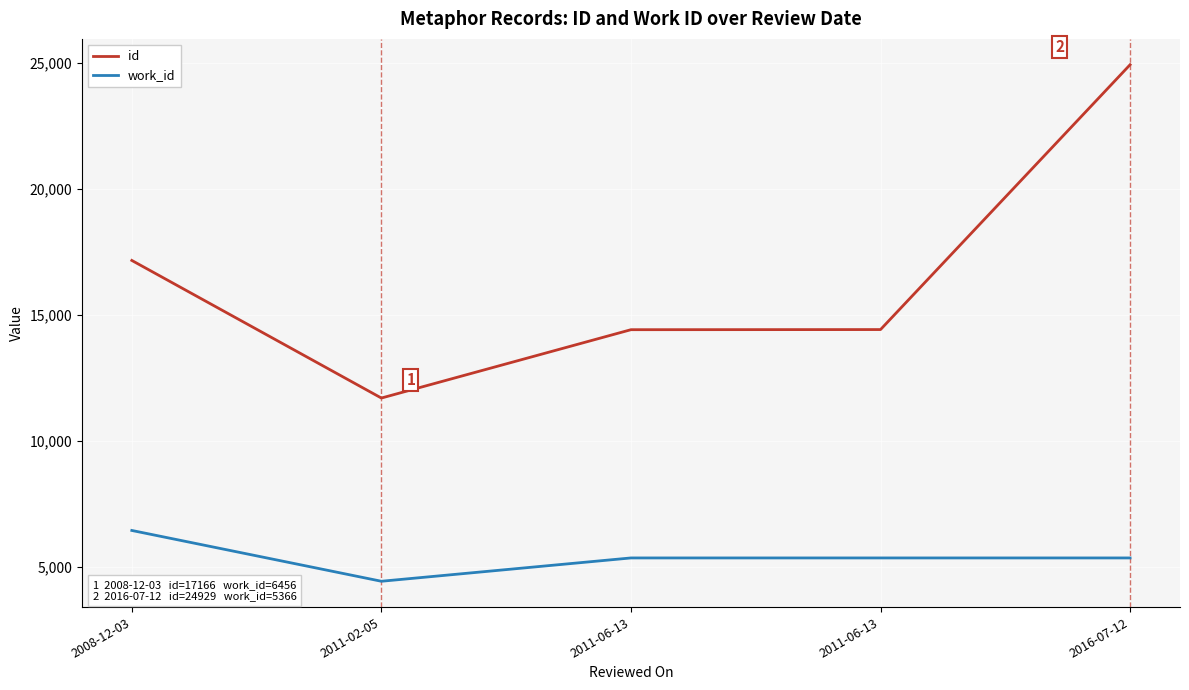

At which category is the sum across all series the highest?

2016-07-12